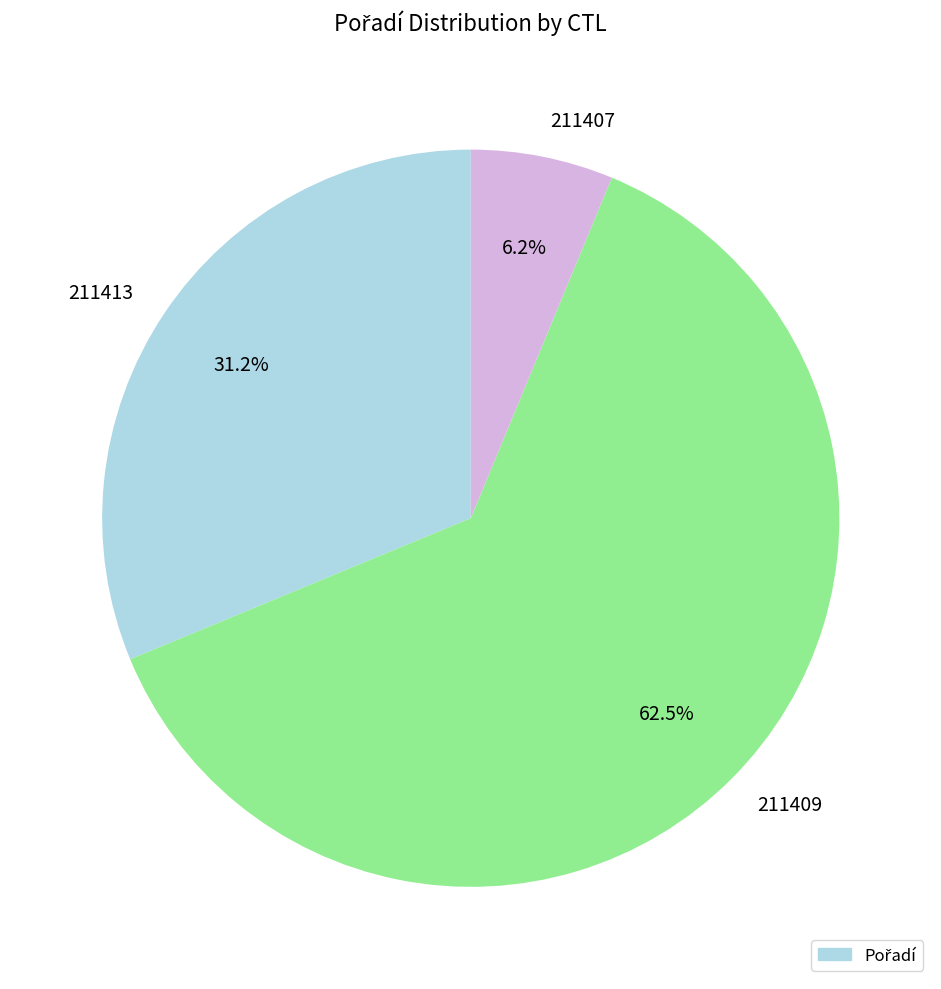

To the nearest percent, what is the difference between the largest and smallest slice percentages?

56%